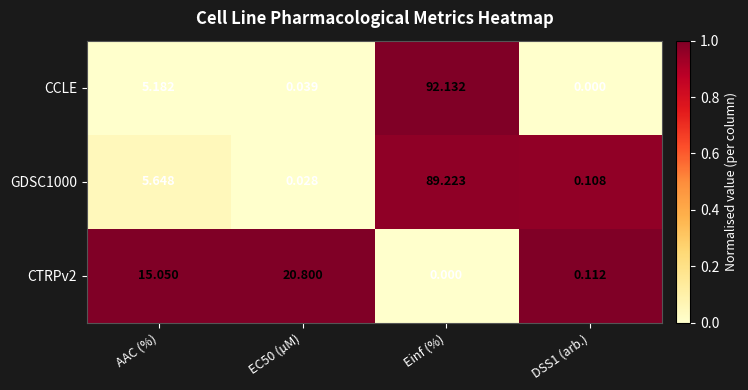

Where is GDSC1000 nearest to the value 44?

AAC (%)